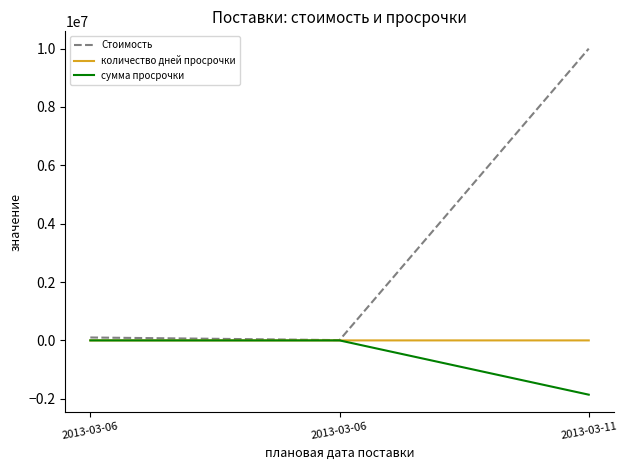

How many lines are shown in the chart?

3